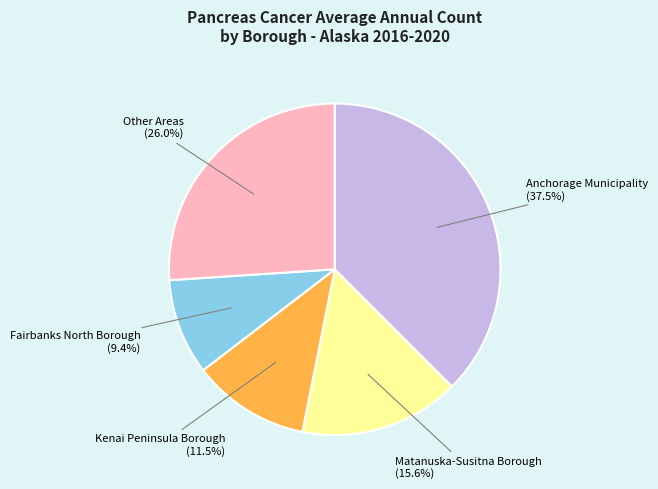

To the nearest percent, what portion does Matanuska-Susitna Borough represent?

16%